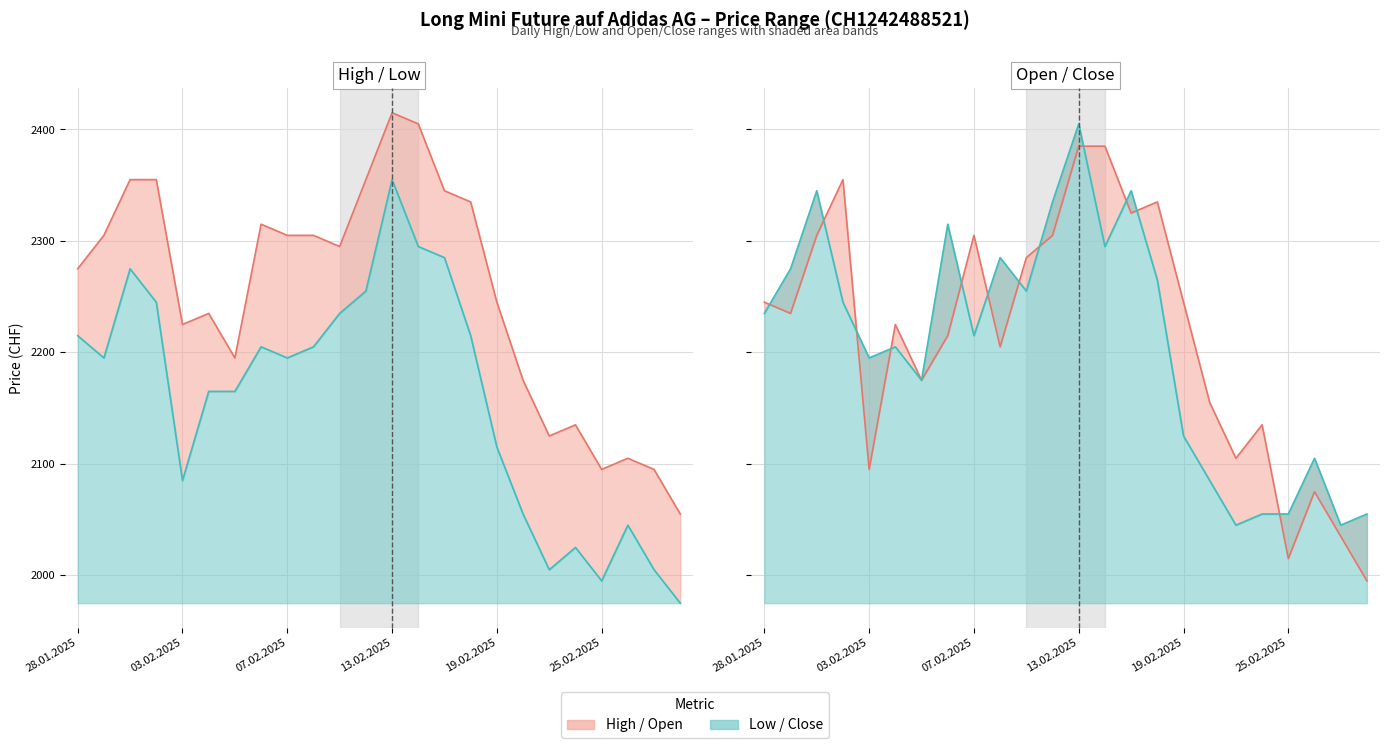

Reading left to right, list all the values displayed in this chart.

High: 2275	2305	2355	2355	2225	2235	2195	2315	2305	2305	2295	2355	2415	2405	2345	2335	2245	2175	2125	2135	2095	2105	2095	2055
Low: 2215	2195	2275	2245	2085	2165	2165	2205	2195	2205	2235	2255	2355	2295	2285	2215	2115	2055	2005	2025	1995	2045	2005	1975
Open: 2245	2235	2305	2355	2095	2225	2175	2215	2305	2205	2285	2305	2385	2385	2325	2335	2245	2155	2105	2135	2015	2075	2035	1995
Close: 2235	2275	2345	2245	2195	2205	2175	2315	2215	2285	2255	2335	2405	2295	2345	2265	2125	2085	2045	2055	2055	2105	2045	2055